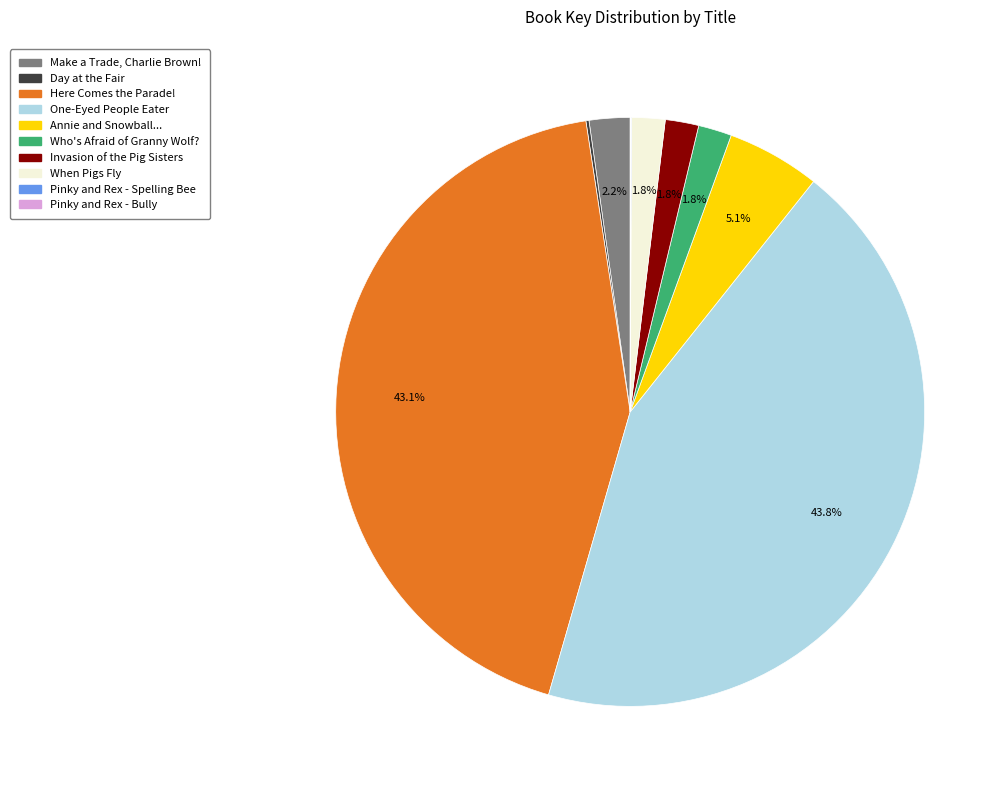

Do Annie and Snowball... and One-Eyed People Eater together represent more than half of the pie?

No